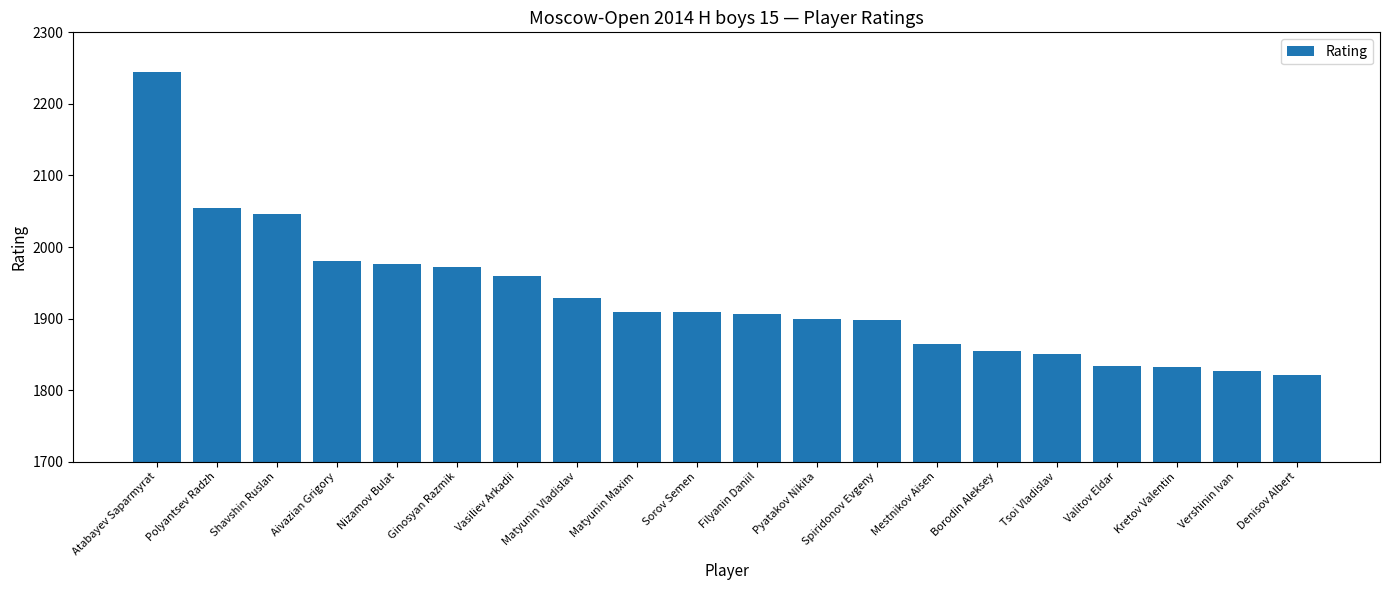

What is the smallest value displayed?

1821